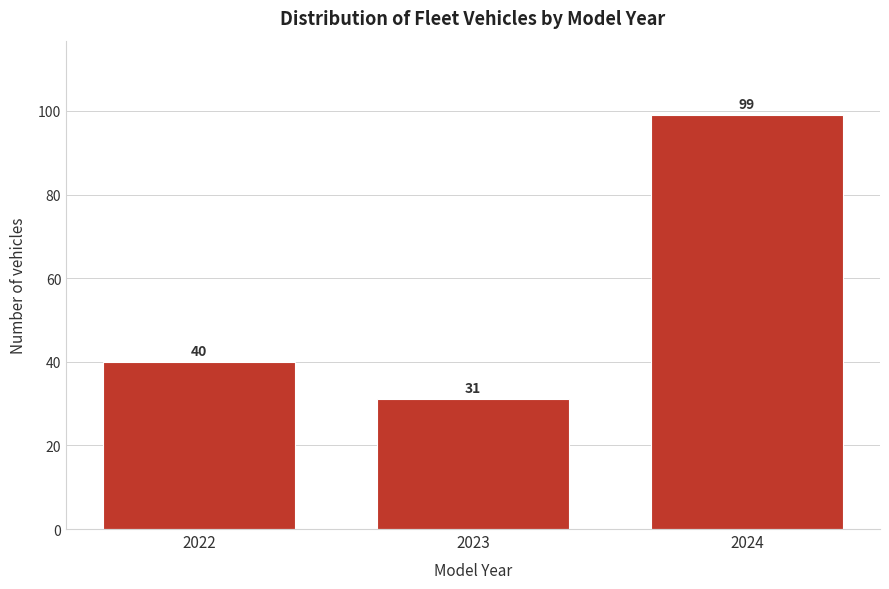

Reading right to left, extract all data points from this chart.

99	31	40